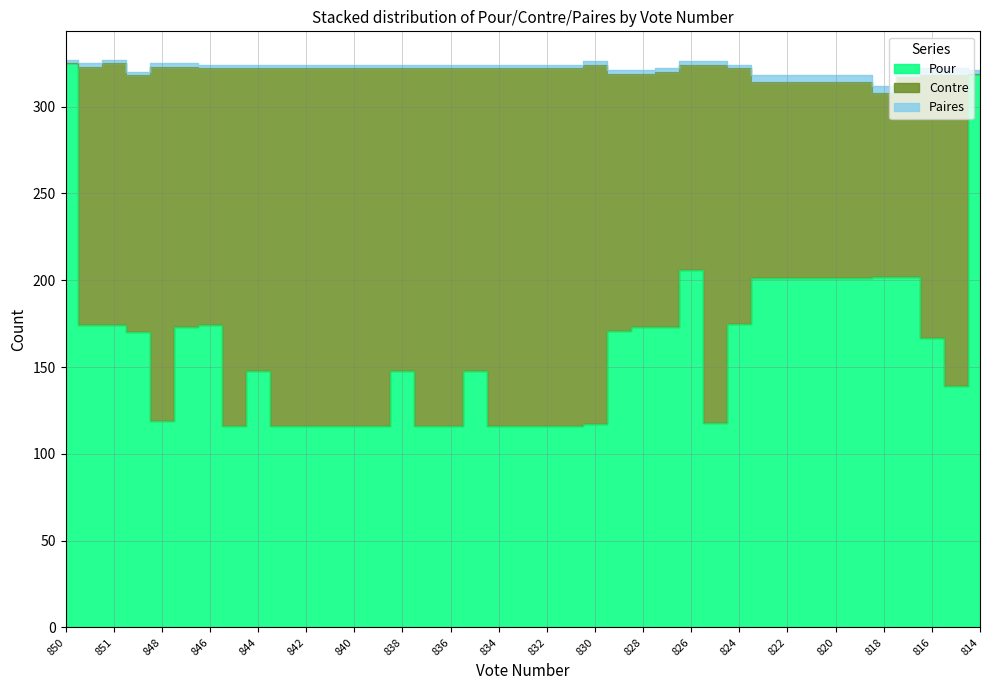

Which series ends up on top after the final intersection of Contre and Paires?

Paires